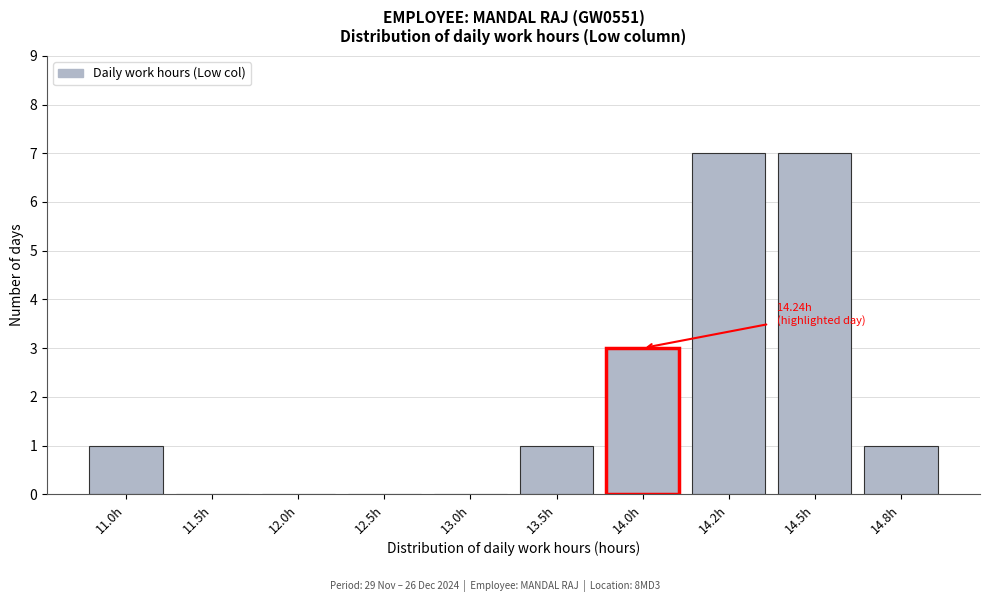

Reading left to right, what are all the values shown in this chart?

11.0h=1	11.5h=0	12.0h=0	12.5h=0	13.0h=0	13.5h=1	14.0h=3	14.2h=7	14.5h=7	14.8h=1